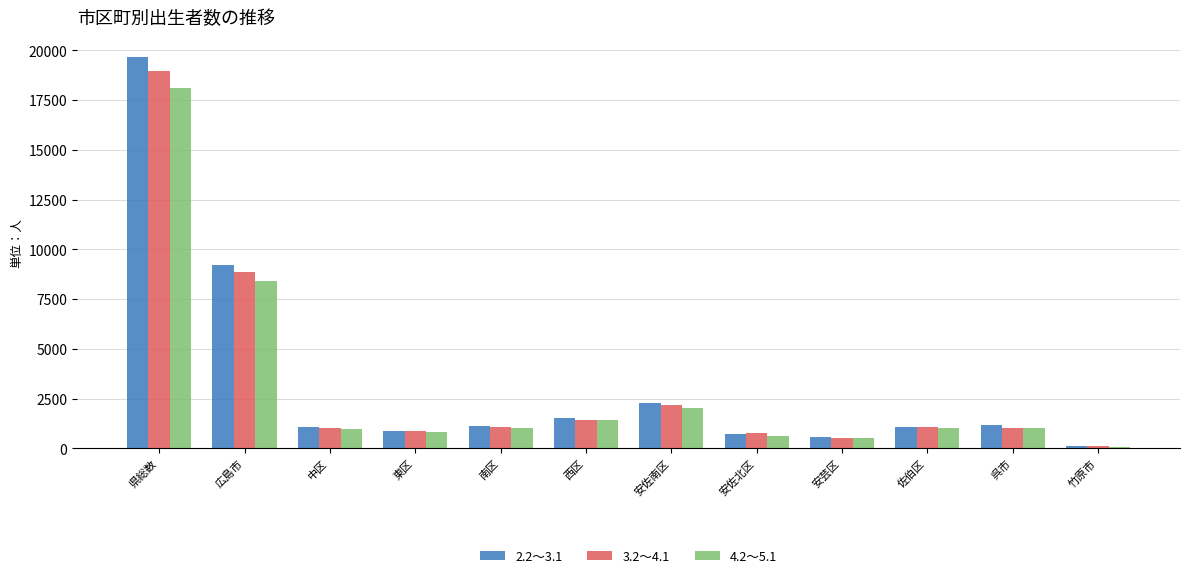

Are the bars horizontal?

No